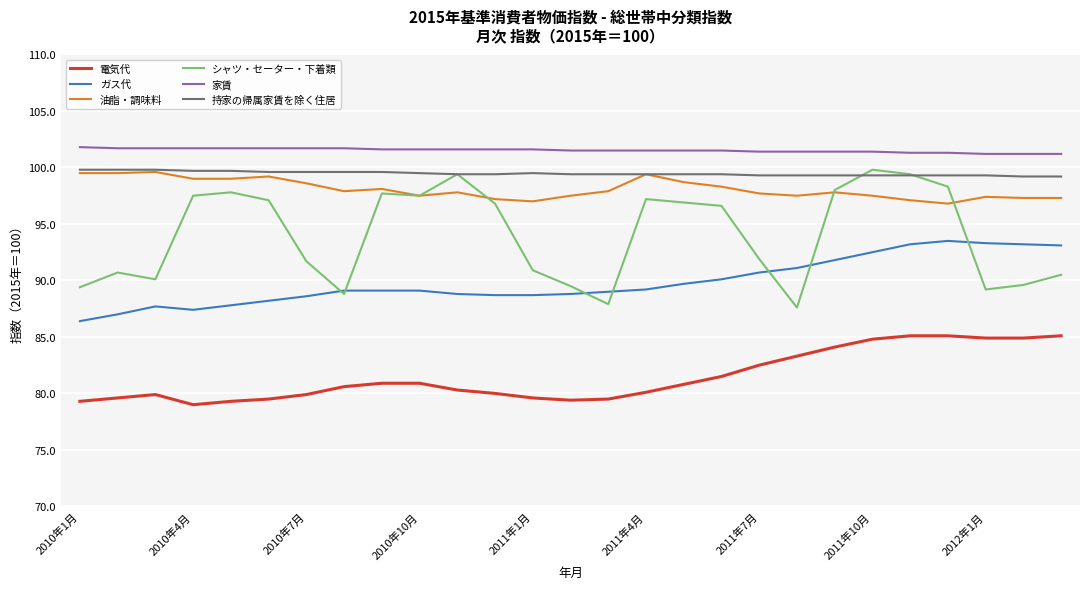

What is the lowest value of the 家賃 series?

101.2